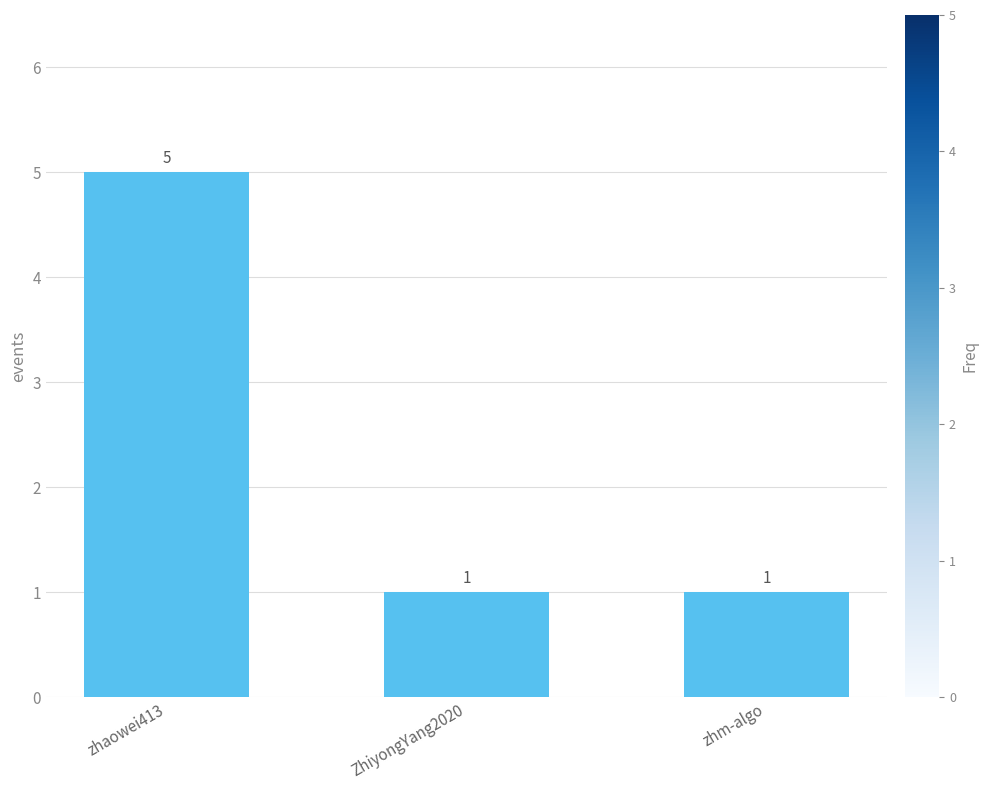

Is it true that the value at zhaowei413 is 5?

True